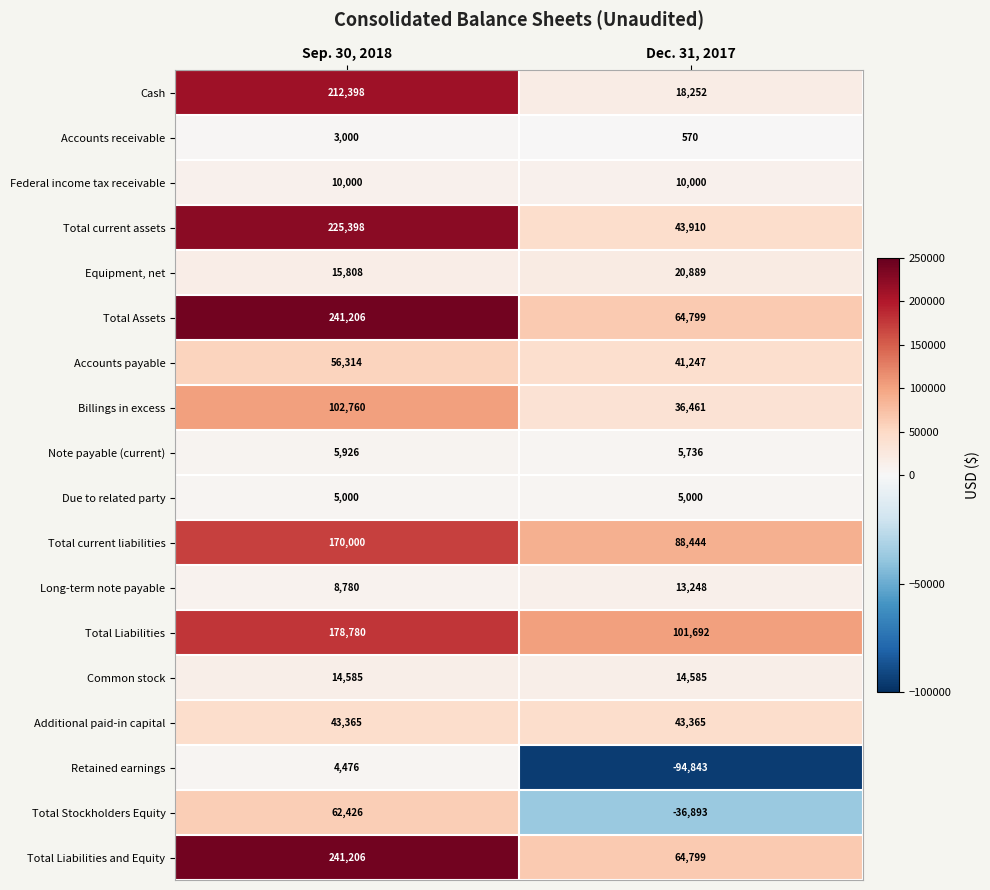

Rank the categories by Accounts receivable value from highest to lowest.

Sep. 30, 2018, Dec. 31, 2017